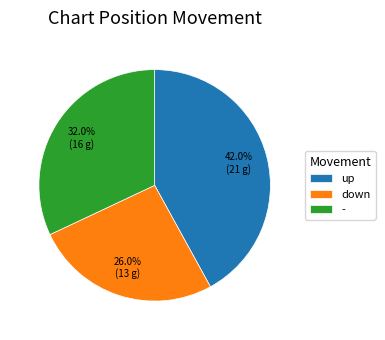

How many slices are in this pie chart?

3